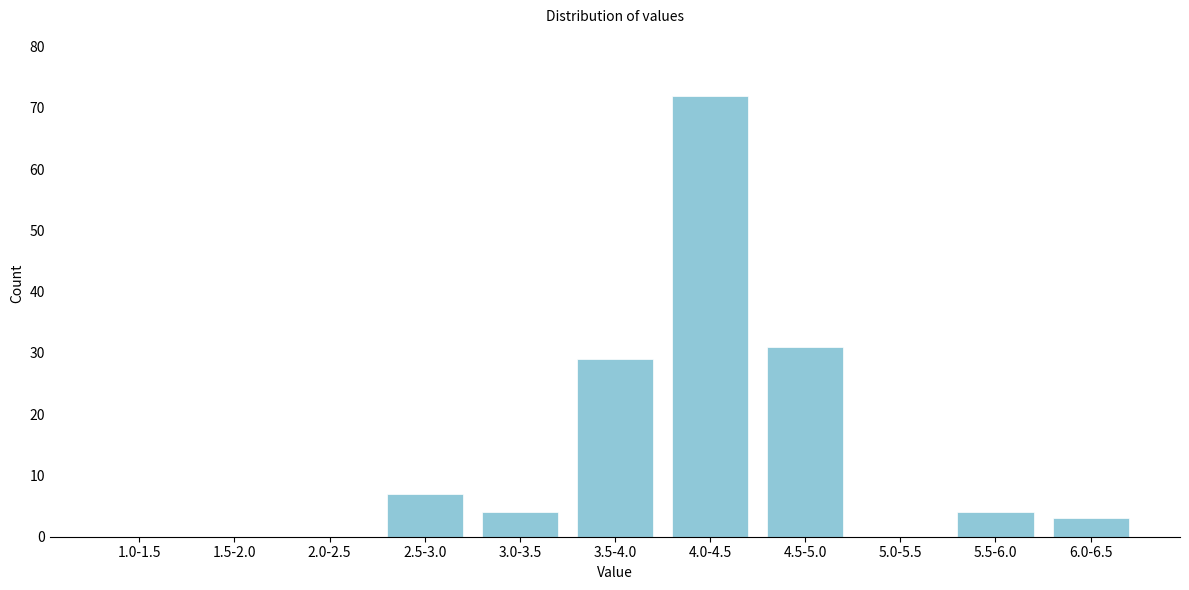

Reading left to right, what are all the values shown in this chart?

1.0-1.5=0	1.5-2.0=0	2.0-2.5=0	2.5-3.0=7	3.0-3.5=4	3.5-4.0=29	4.0-4.5=72	4.5-5.0=31	5.0-5.5=0	5.5-6.0=4	6.0-6.5=3